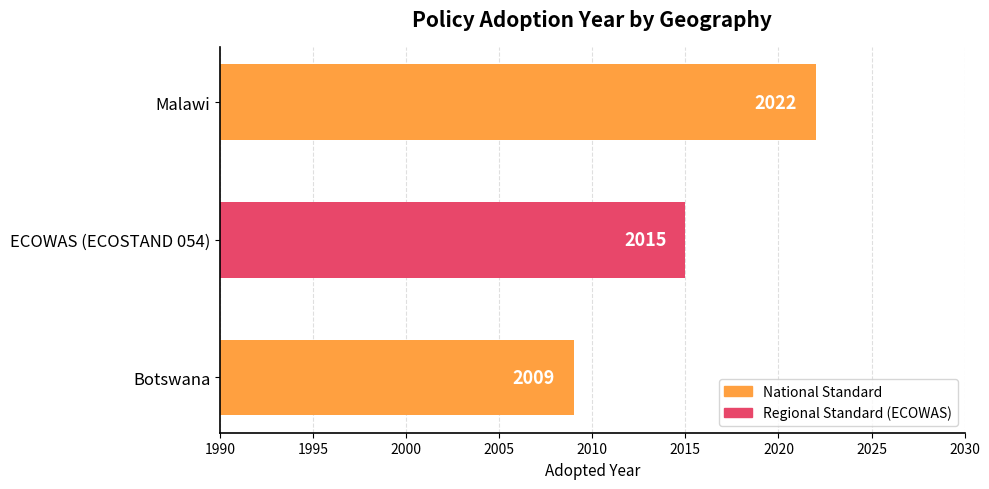

List the labels in order of value, smallest first.

Botswana, ECOWAS (ECOSTAND 054), Malawi